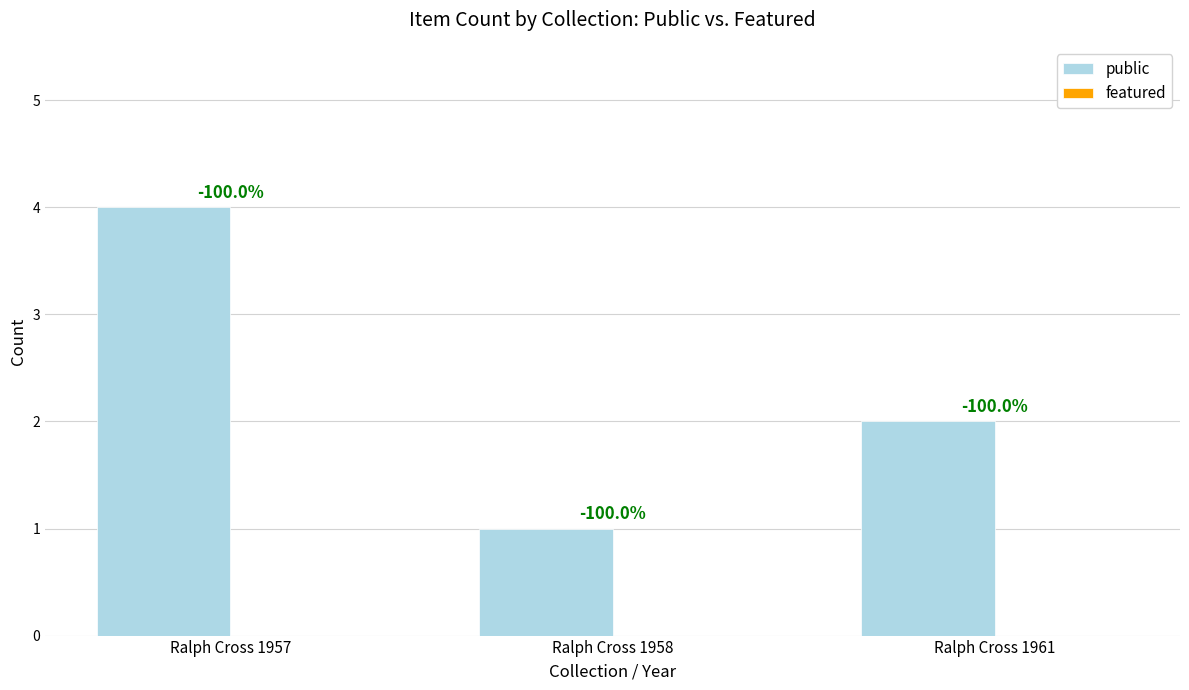

How many bars are there in total?

3